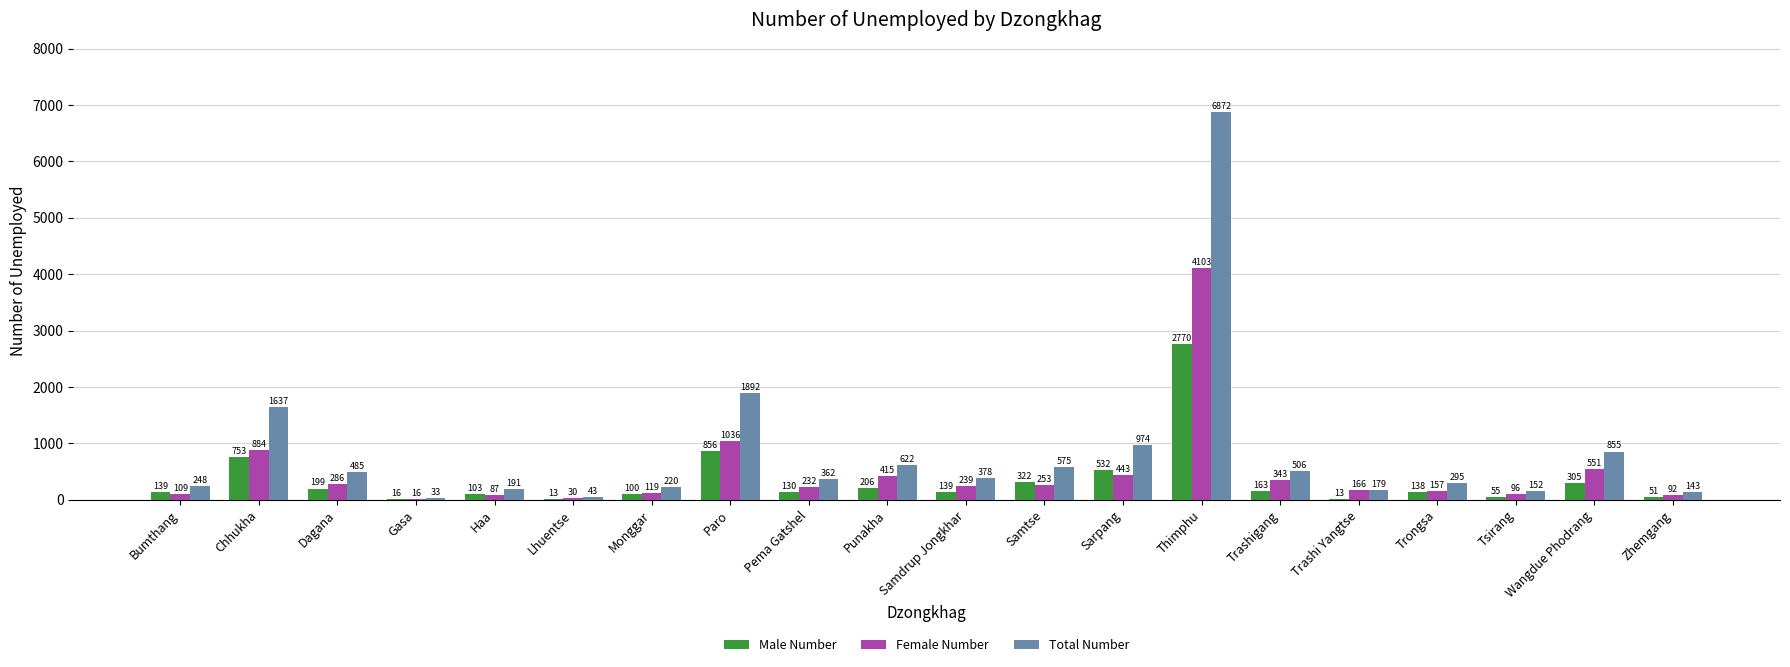

Which series has the largest total across all categories?

Total Number